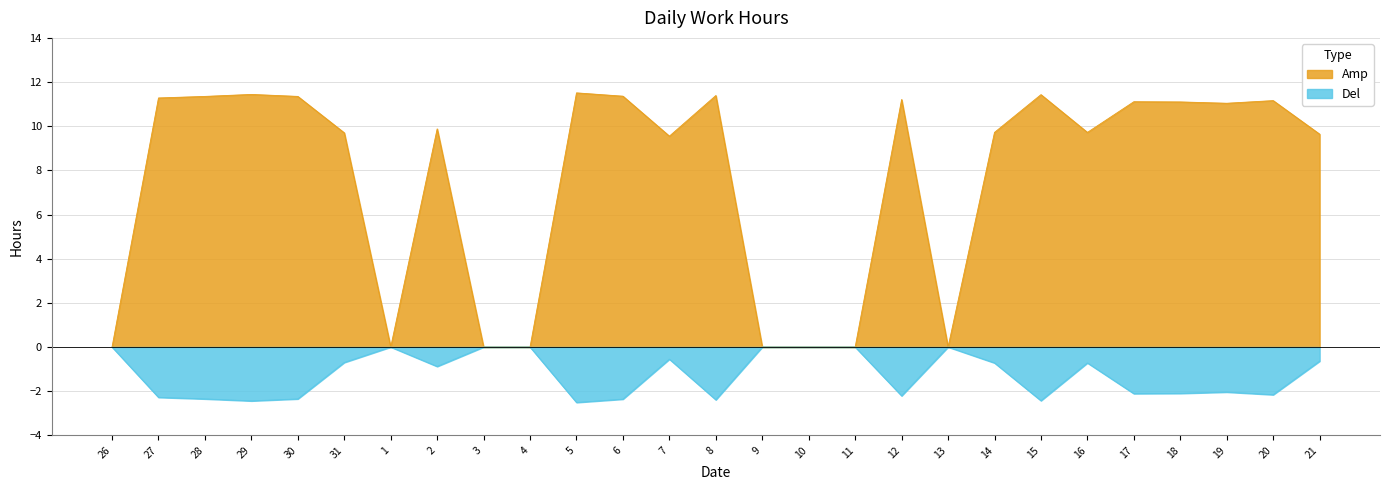

Is the value of Amp at 7 greater than the value of Del at 6?

Yes